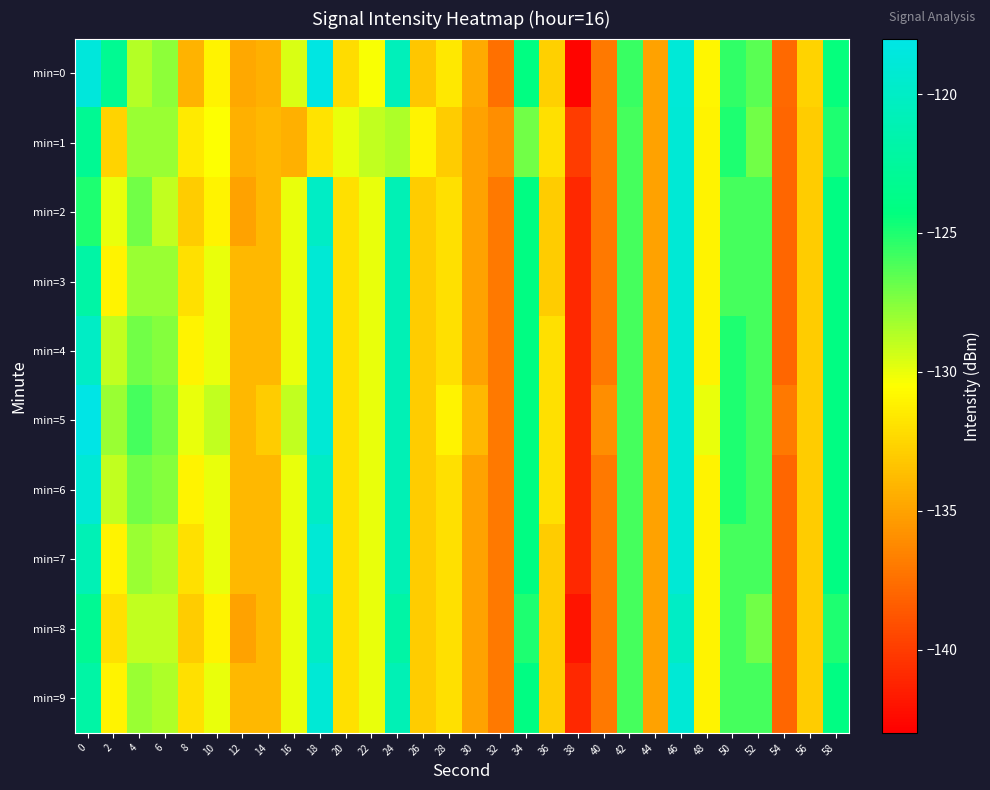

Which has a higher value, 2 or 30?

2